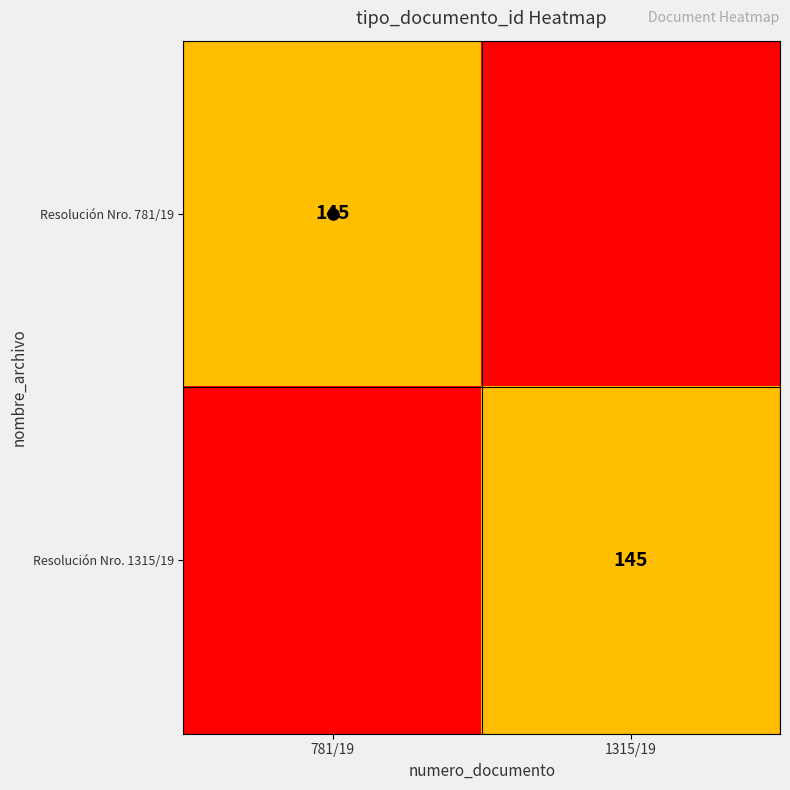

Is it true that Resolución Nro. 781/19 equals 215 at 781/19?

False